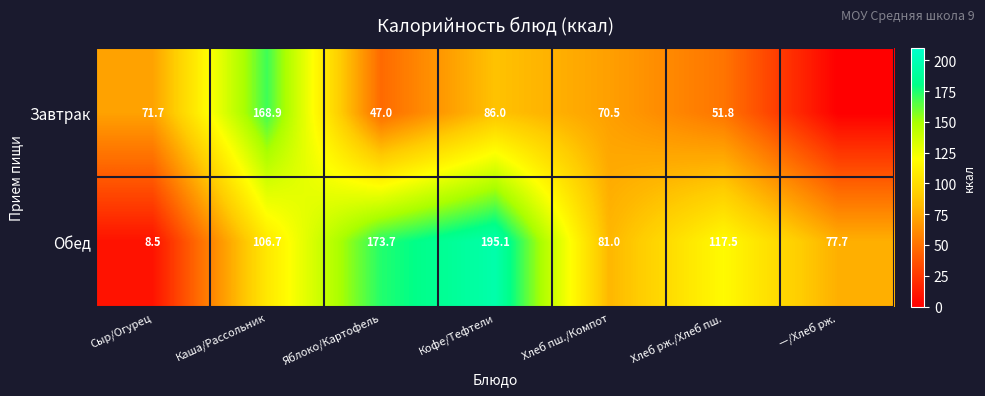

Is the value of Обед at Хлеб рж./Хлеб пш. greater than the value of Завтрак at Яблоко/Картофель?

Yes